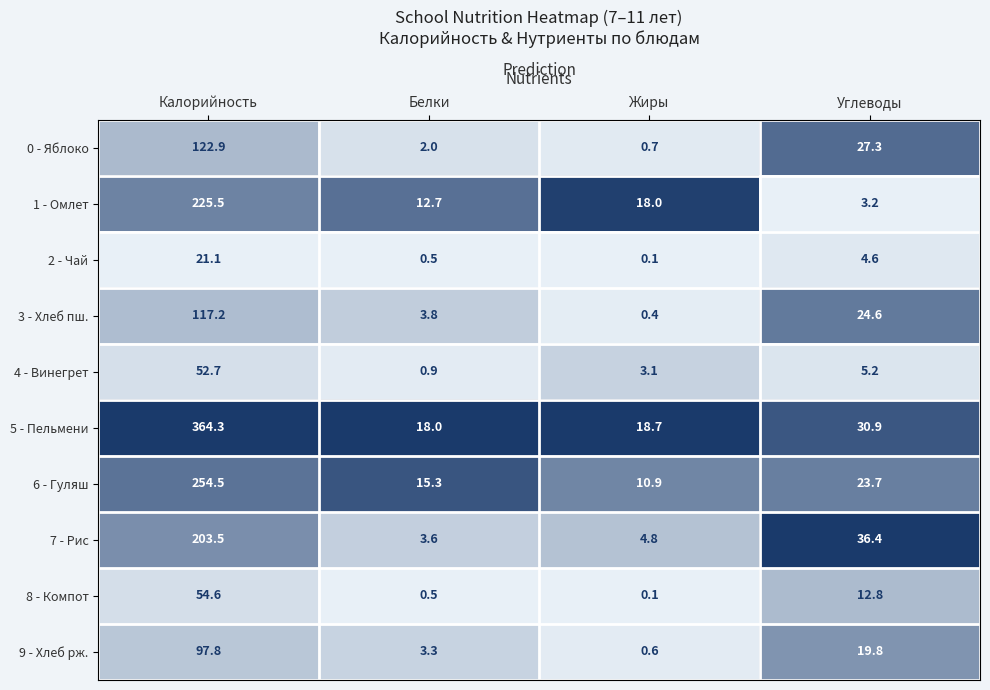

At how many categories does at least one series exceed 0?

4